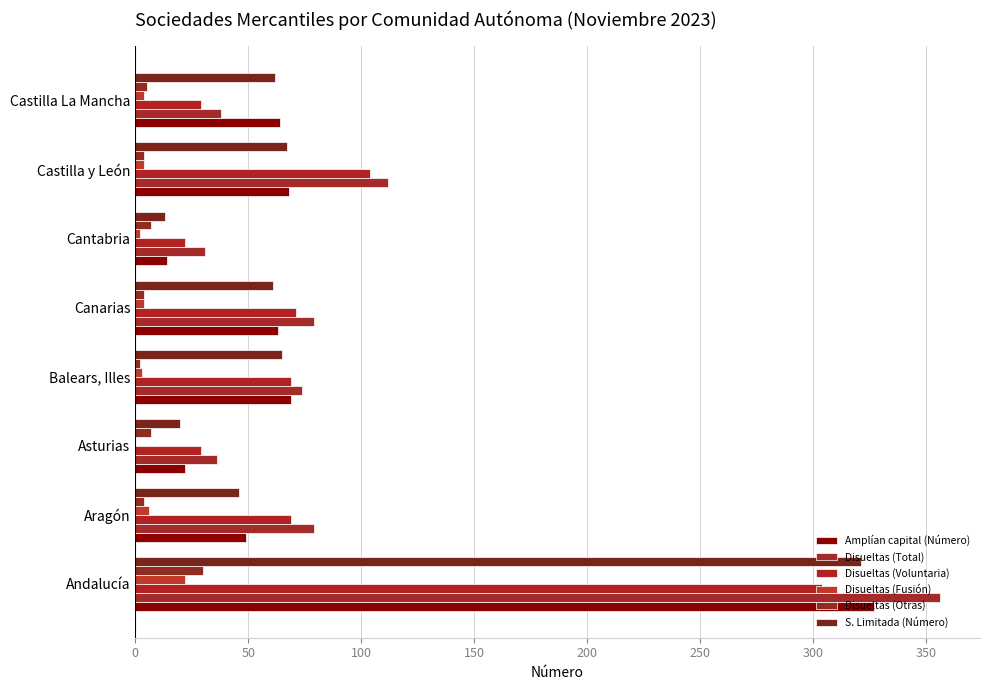

How many data points does each series have?

8